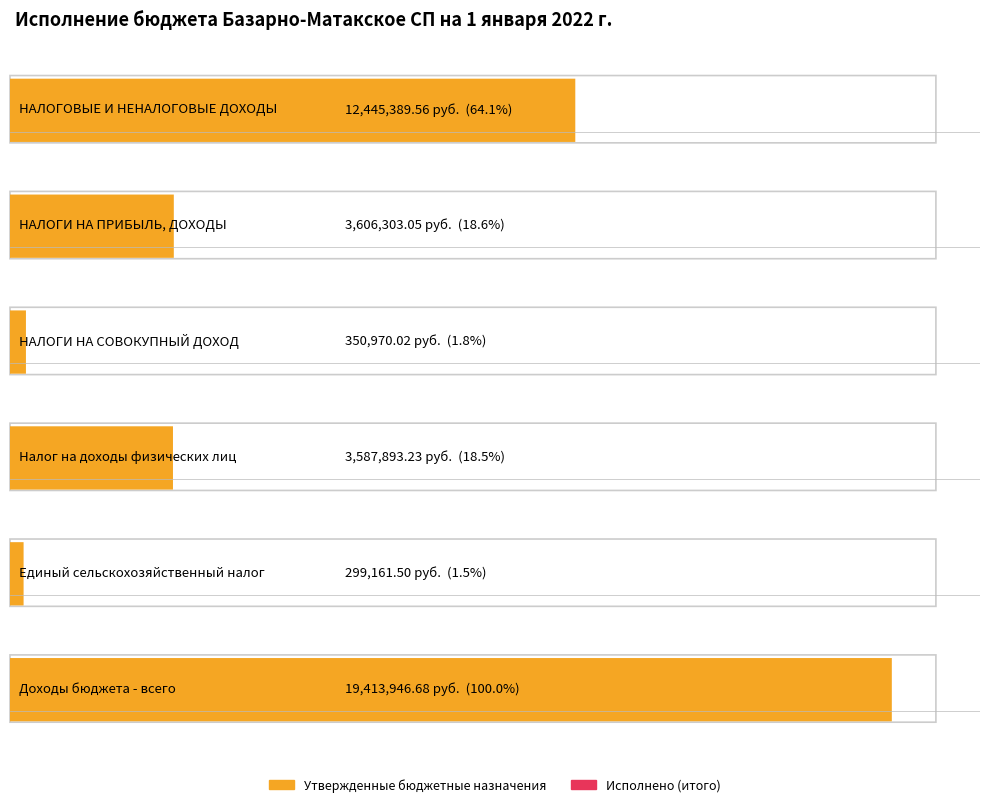

Count the number of categories in the chart.

6